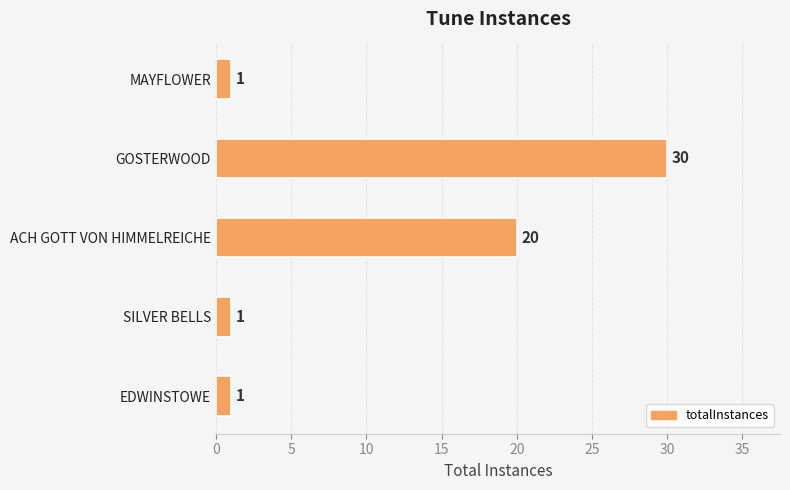

Reading top to bottom, transcribe all the data shown in this chart.

MAYFLOWER=1	GOSTERWOOD=30	ACH GOTT VON HIMMELREICHE=20	SILVER BELLS=1	EDWINSTOWE=1